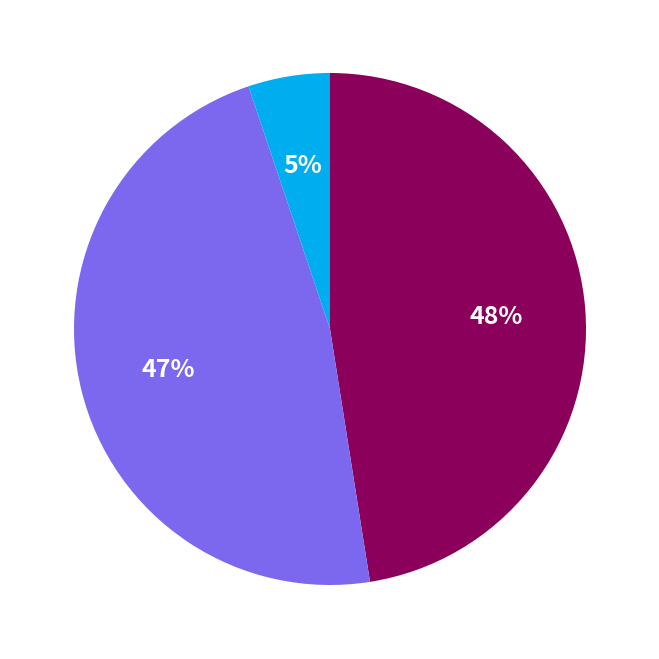

Is there a majority slice in this chart?

No